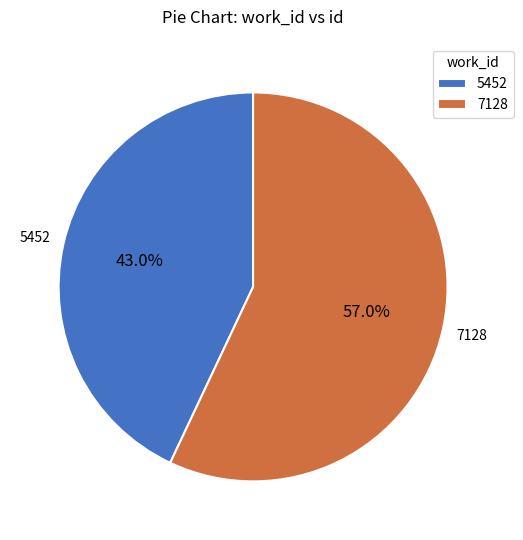

What is the largest slice in the pie chart?

7128